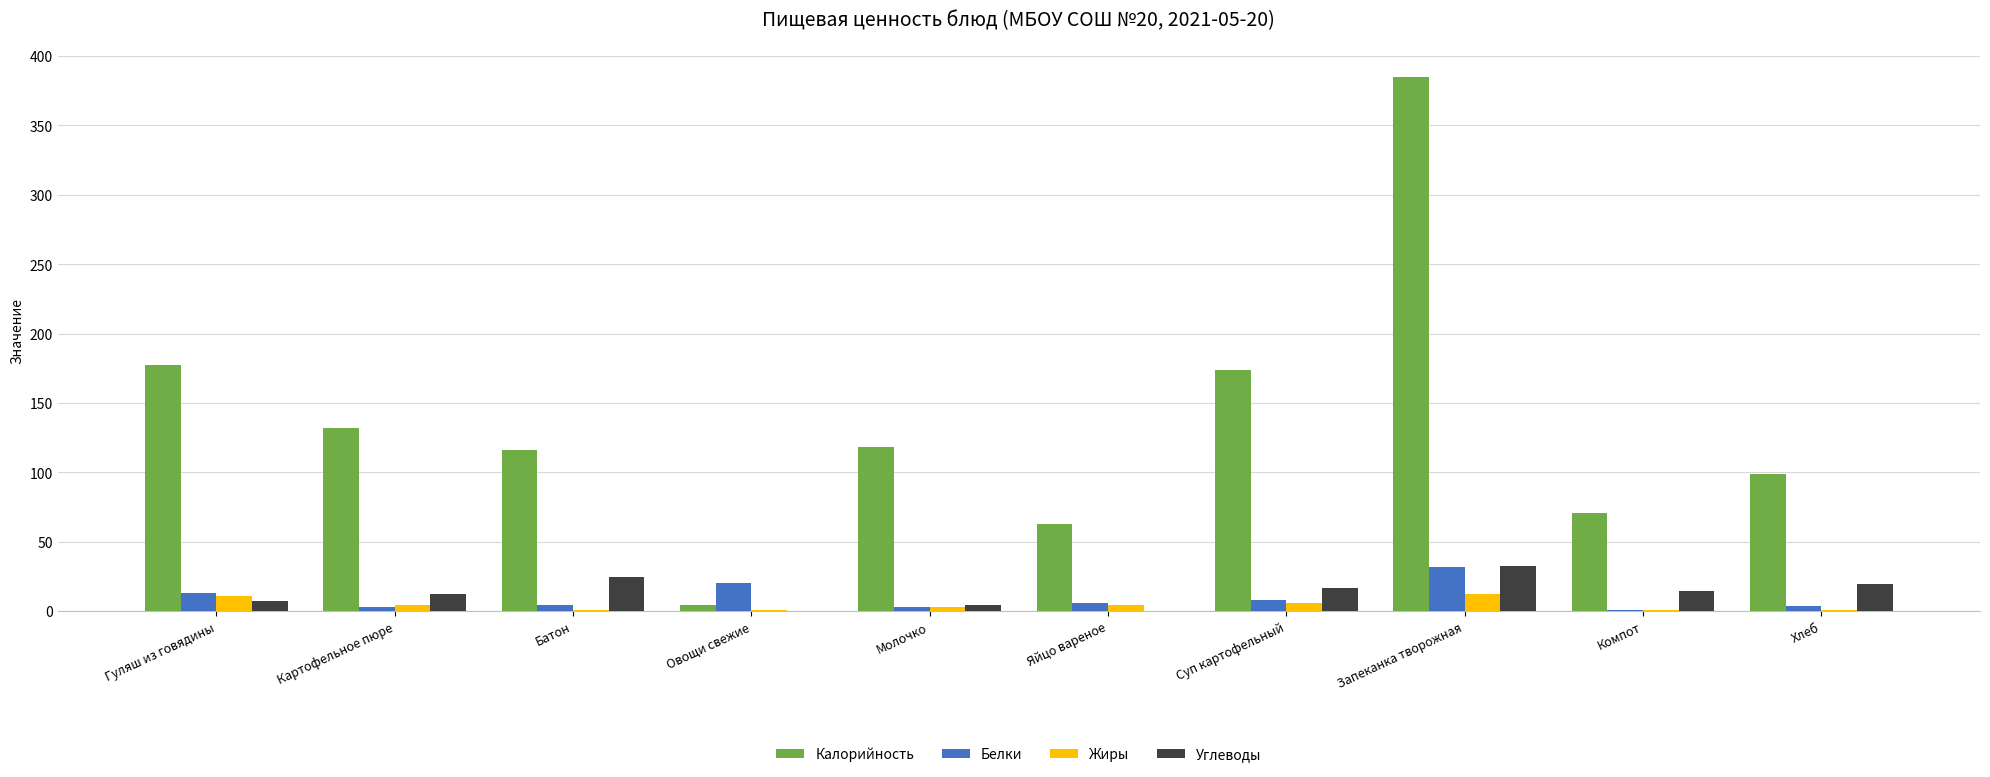

Count the number of categories in the chart.

10